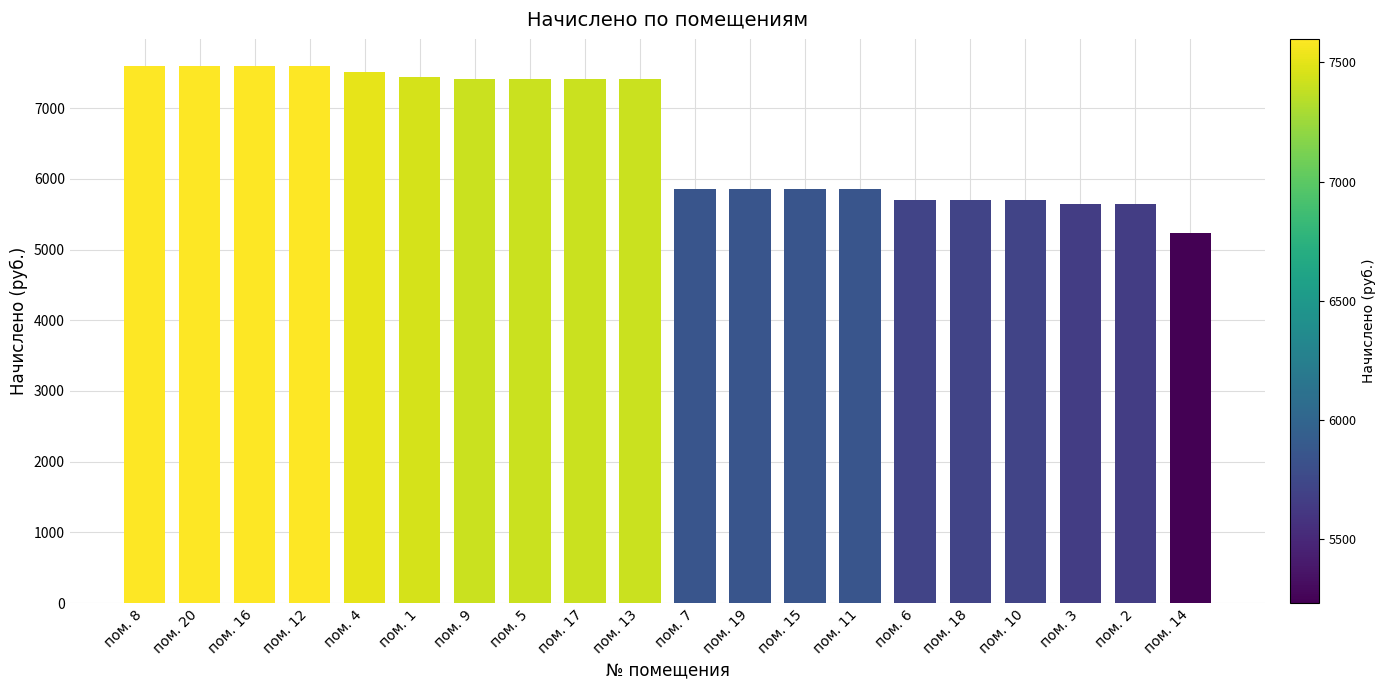

What is the difference between the maximum and second lowest values?

1950.1